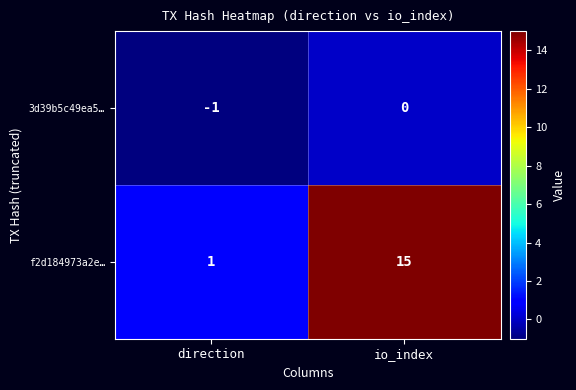

What is the spread (max minus min) of values at direction?

2